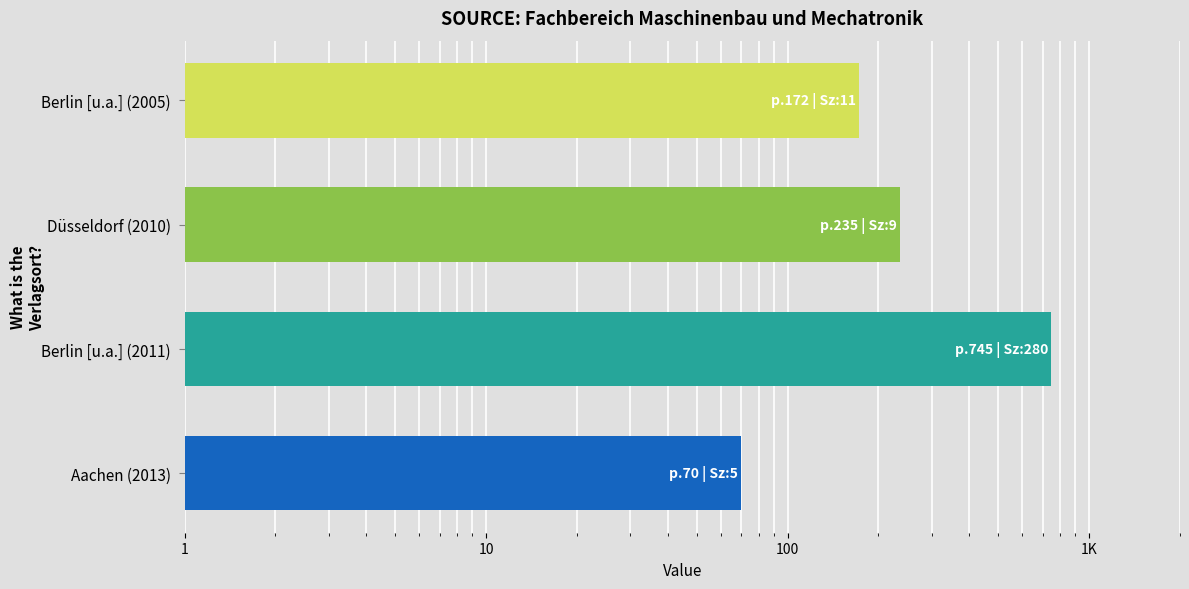

What is the change in value from Berlin [u.a.] (2005) to Düsseldorf (2010)?

+63